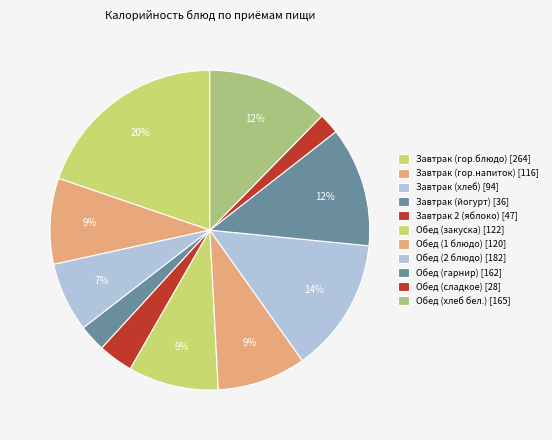

Does any single category account for the majority?

No